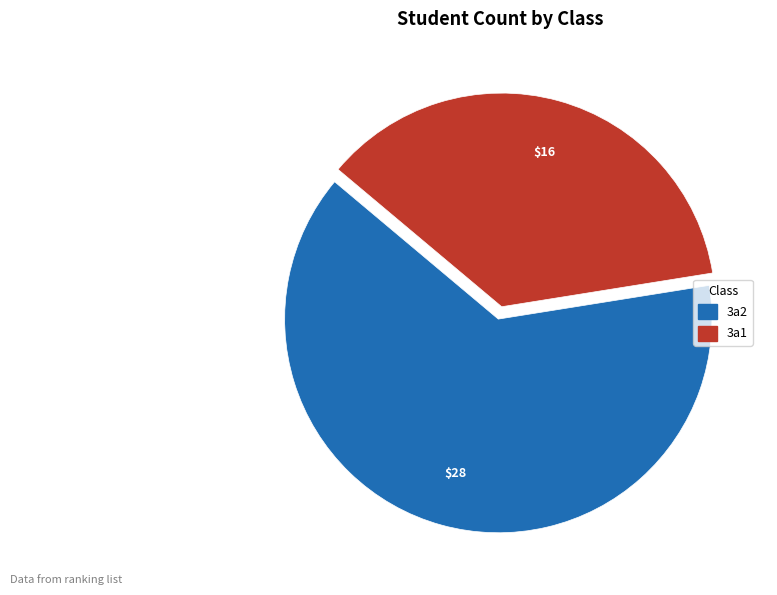

What is the smallest slice in the pie chart?

3a1